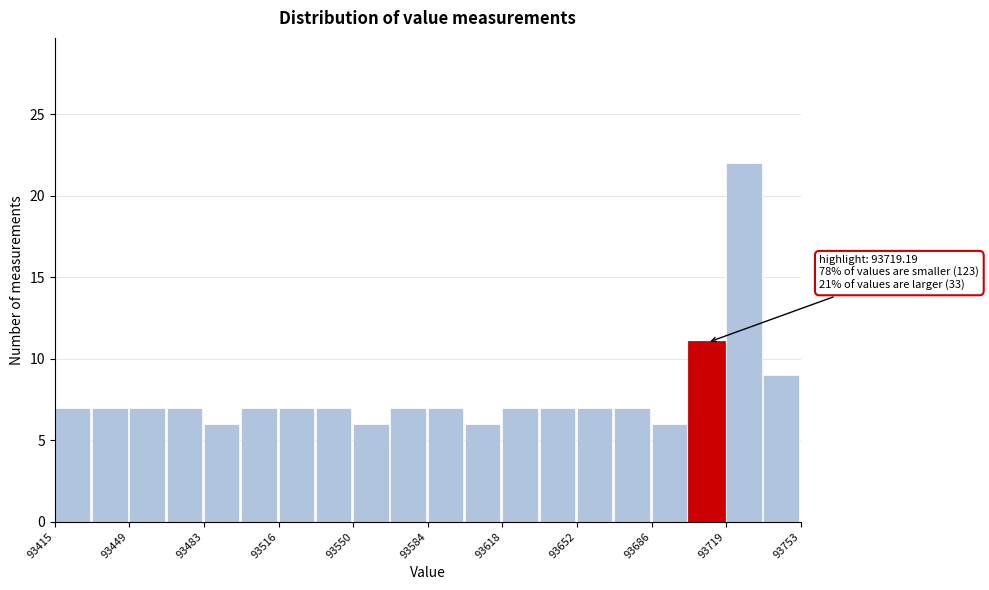

Around what value on the x-axis is the tallest bar? Give the approximate position of its centre, as read against the axis.

93725